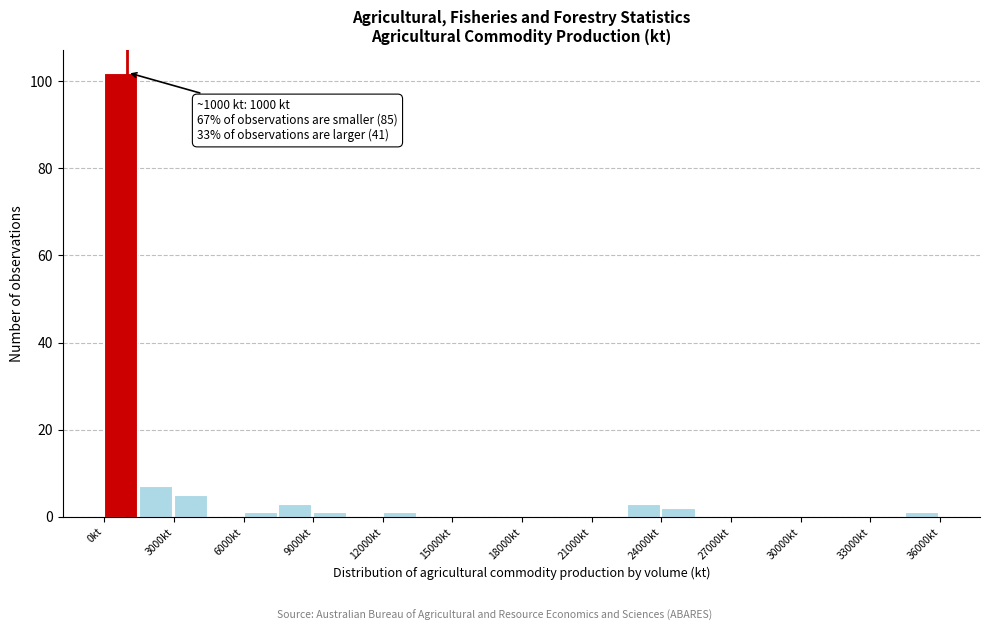

Around what value on the x-axis is the tallest bar? Give the approximate position of its centre, as read against the axis.

500